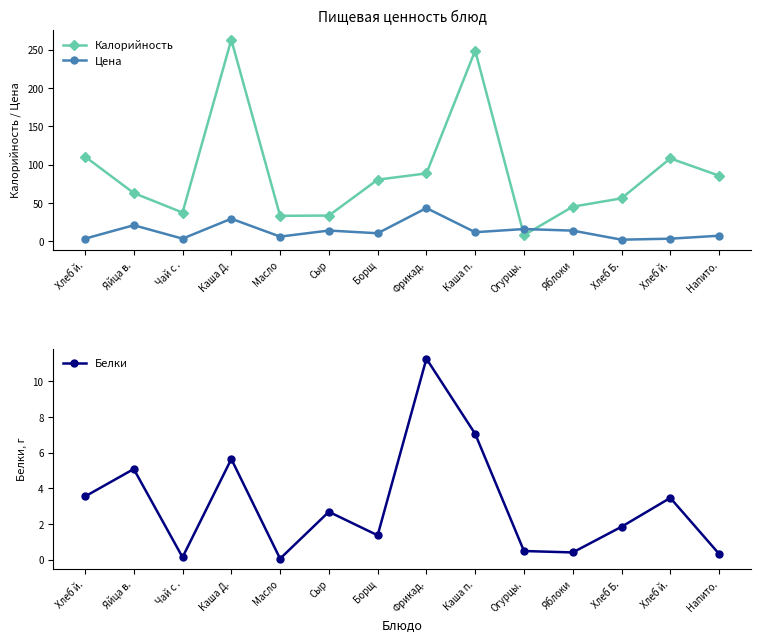

What is the average value of the Калорийность series?

90.0